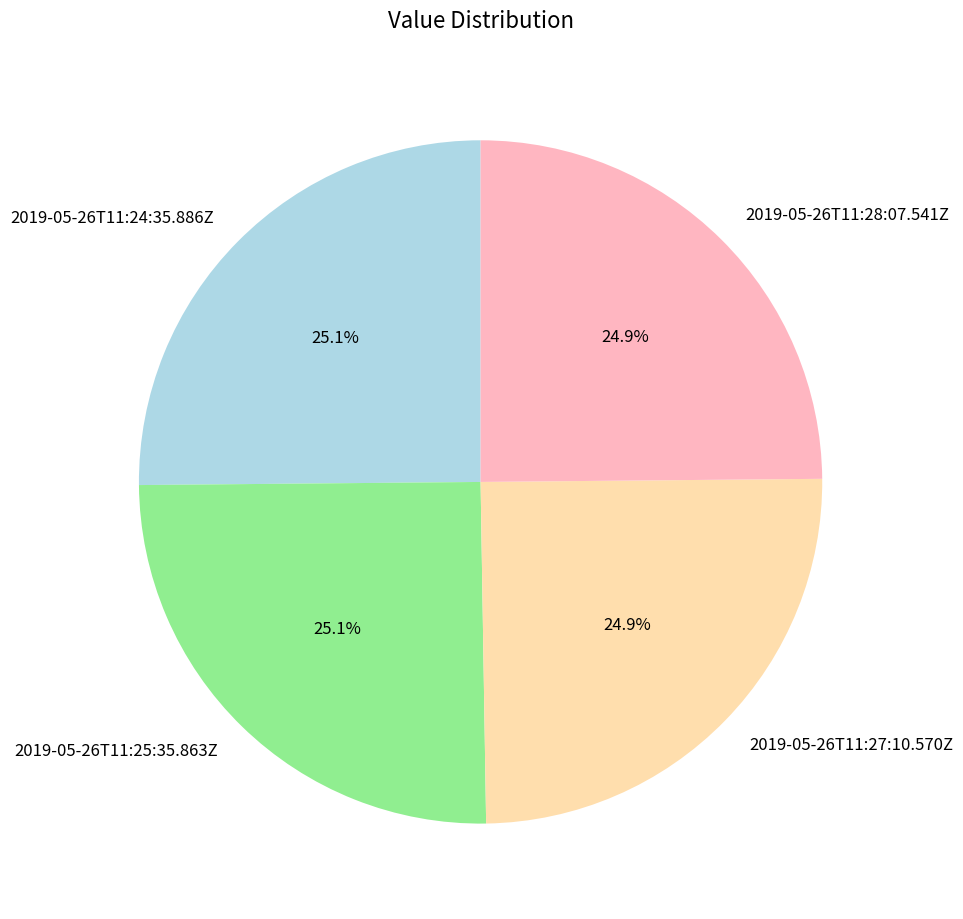

Does 2019-05-26T11:27:10.570Z represent more than half of the total?

No